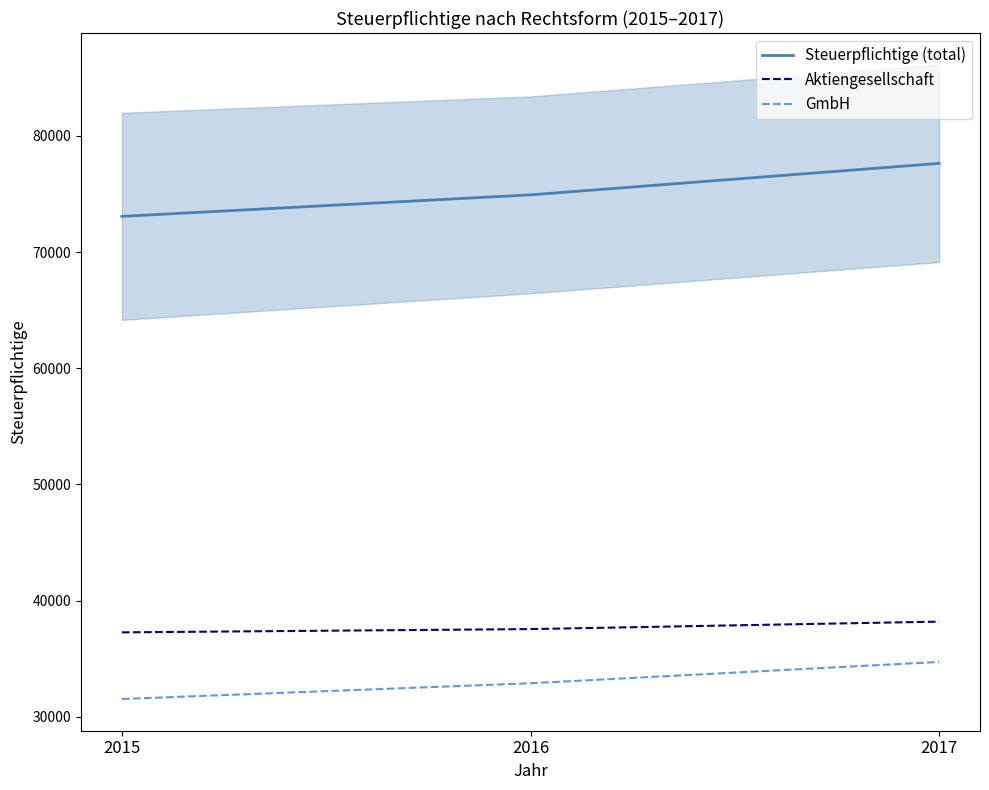

What is the difference between the maximum and second lowest values in the GmbH series?

1836